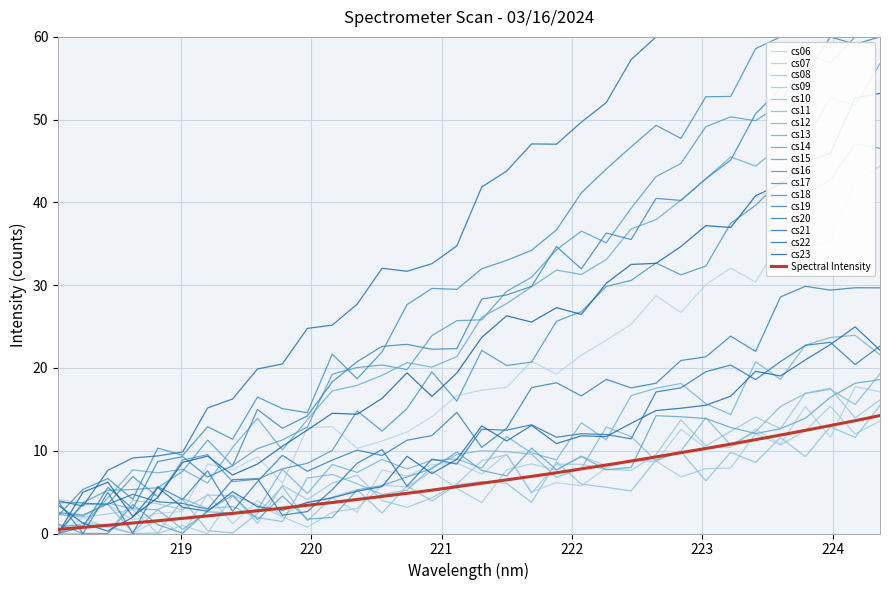

True or false: there are more than 1 points higher than both neighbors.

False